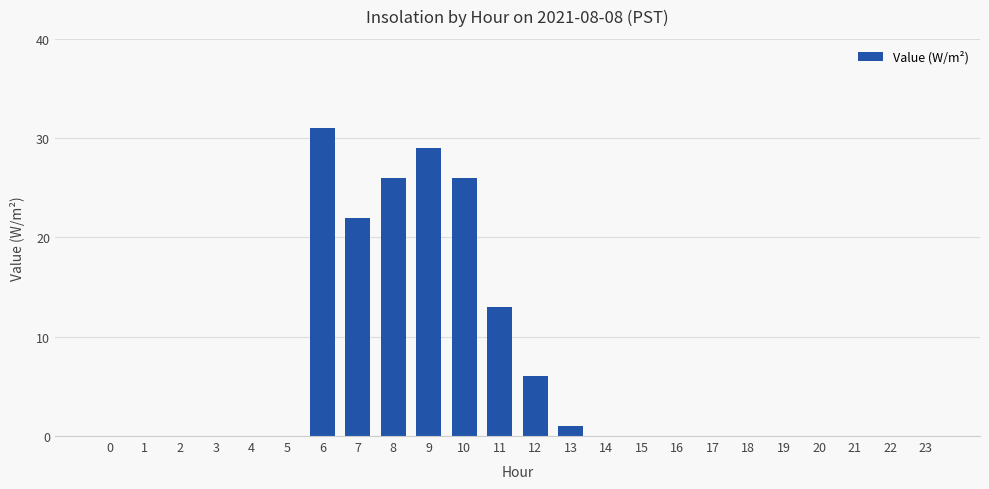

True or false: the data shows 26 at 10.

True